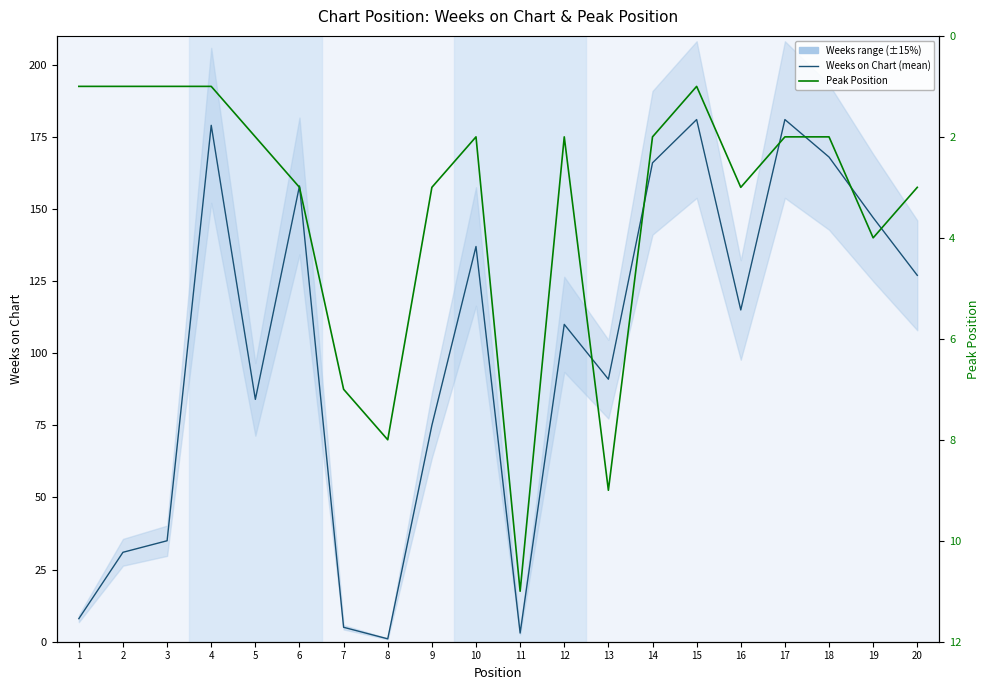

What is the highest value of the Weeks on Chart (mean) series?

181